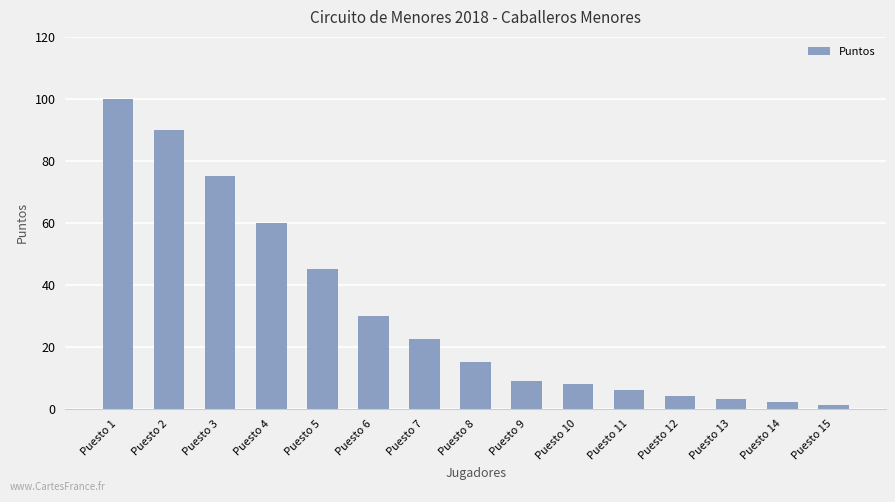

Where does the data first go above 15?

Puesto 1